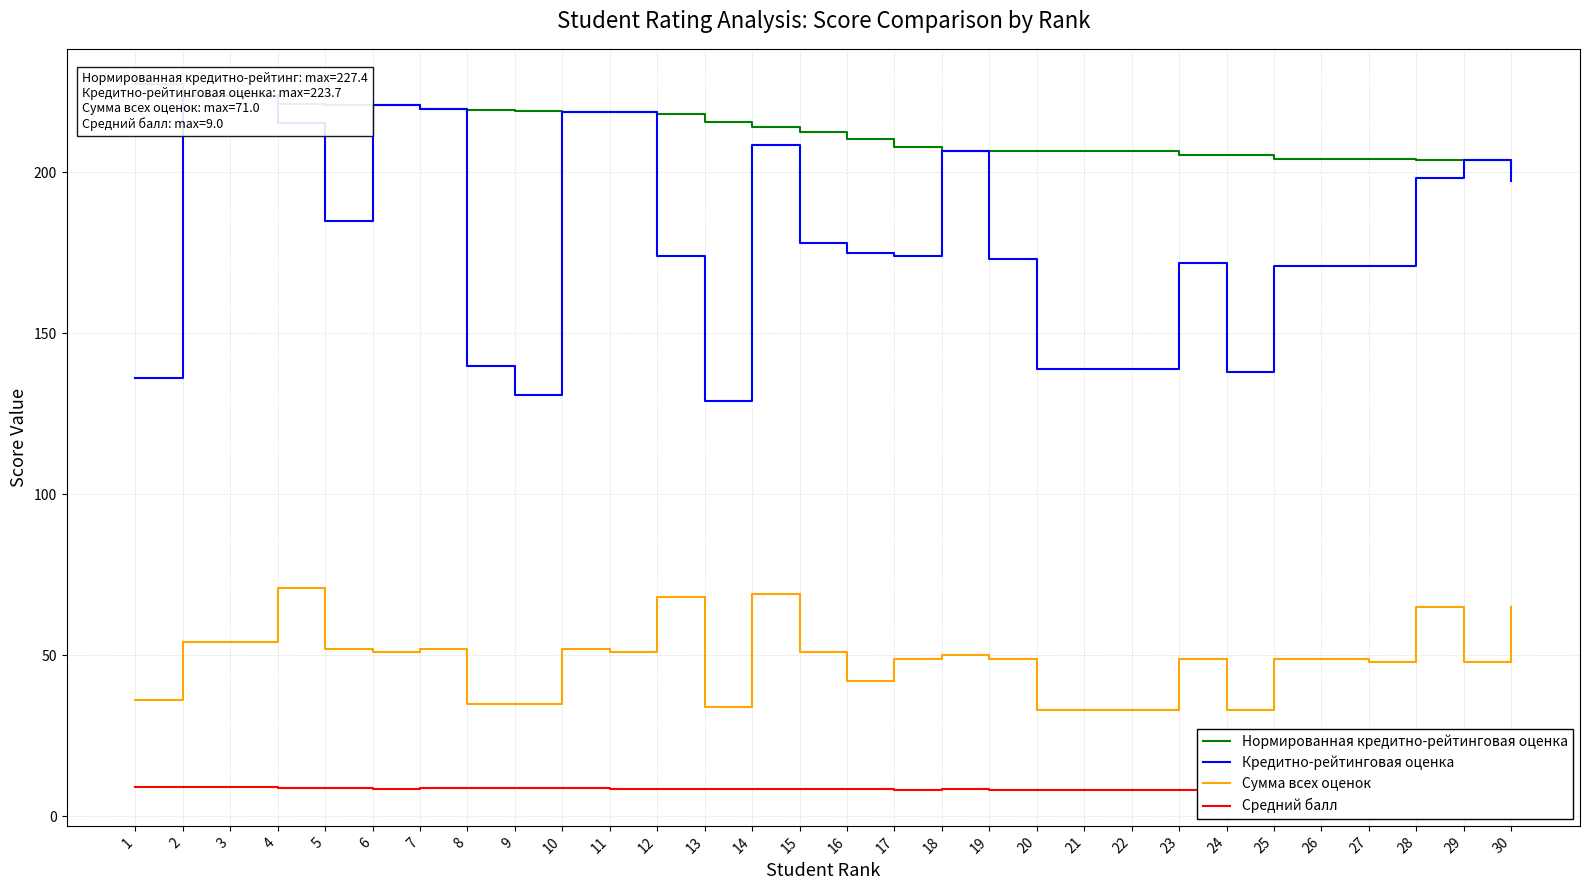

Reading left to right, transcribe all the data shown in this chart.

Нормированная кредитно-рейтинговая оценка: 1=227.4	2=223.7	3=223.7	4=221.1	5=220.9	6=220.8	7=219.7	8=219.4	9=219.0	10=218.8	11=218.8	12=218.2	13=215.7	14=214.0	15=212.6	16=210.3	17=207.8	18=206.6	19=206.6	20=206.6	21=206.6	22=206.6	23=205.4	24=205.3	25=204.2	26=204.2	27=204.2	28=203.7	29=203.7	30=202.7
Кредитно-рейтинговая оценка: 1=136.0	2=223.7	3=223.7	4=215.3	5=185.0	6=220.8	7=219.7	8=140.0	9=131.0	10=218.8	11=218.8	12=174.0	13=129.0	14=208.4	15=178.0	16=174.9	17=174.0	18=206.6	19=173.0	20=138.9	21=138.9	22=138.9	23=172.0	24=138.0	25=171.0	26=171.0	27=171.0	28=198.4	29=203.7	30=197.4
Сумма всех оценок: 1=36.0	2=54.0	3=54.0	4=71.0	5=52.0	6=51.0	7=52.0	8=35.0	9=35.0	10=52.0	11=51.0	12=68.0	13=34.0	14=69.0	15=51.0	16=42.0	17=49.0	18=50.0	19=49.0	20=33.0	21=33.0	22=33.0	23=49.0	24=33.0	25=49.0	26=49.0	27=48.0	28=65.0	29=48.0	30=65.0
Средний балл: 1=9.0	2=9.0	3=9.0	4=8.9	5=8.7	6=8.5	7=8.7	8=8.8	9=8.8	10=8.7	11=8.5	12=8.5	13=8.5	14=8.6	15=8.5	16=8.4	17=8.2	18=8.3	19=8.2	20=8.2	21=8.2	22=8.2	23=8.2	24=8.2	25=8.2	26=8.2	27=8.0	28=8.1	29=8.0	30=8.1